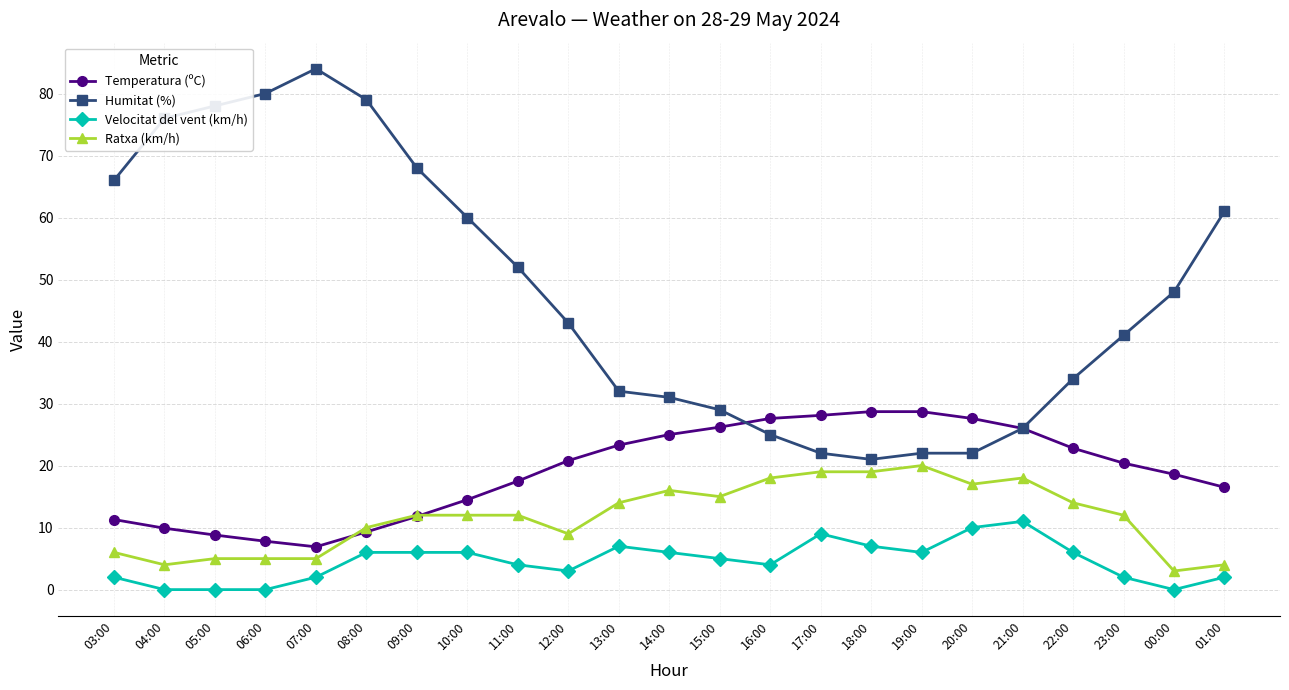

What is the difference between the highest and lowest values at 09:00?

62.0